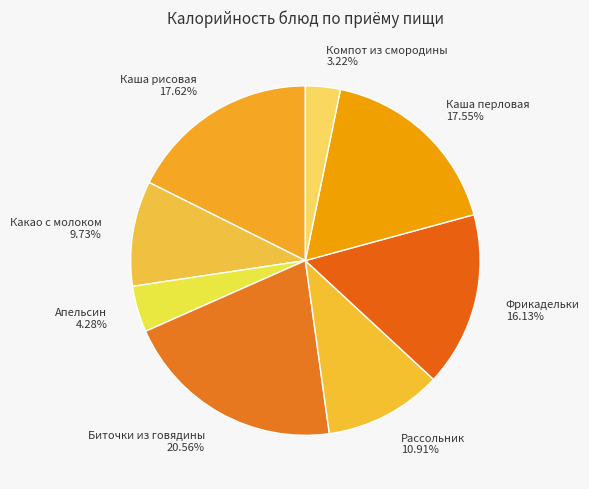

Which category has the biggest portion of the pie?

Биточки из говядины